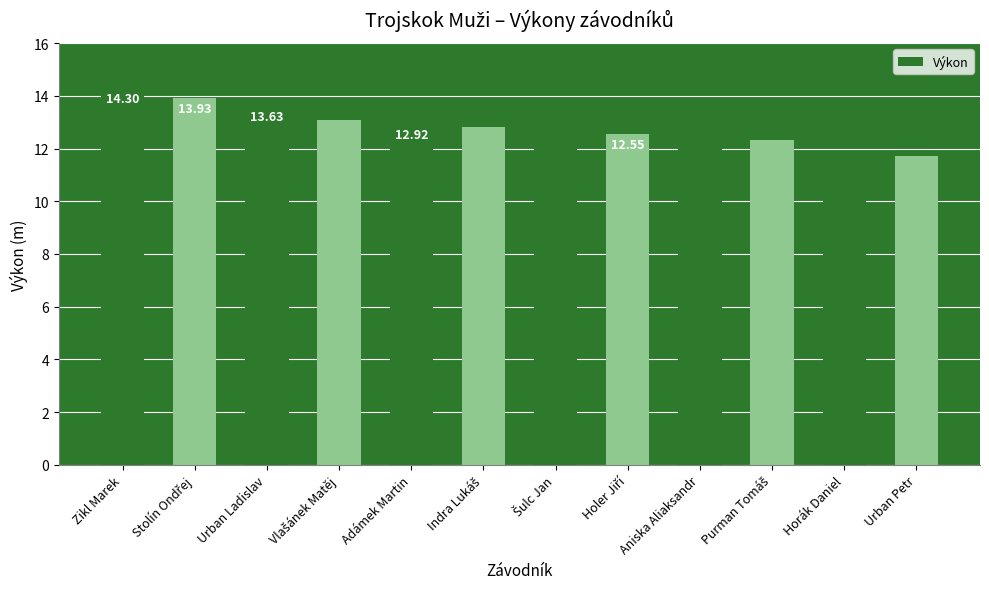

Where does the data first go above 12?

Zikl Marek